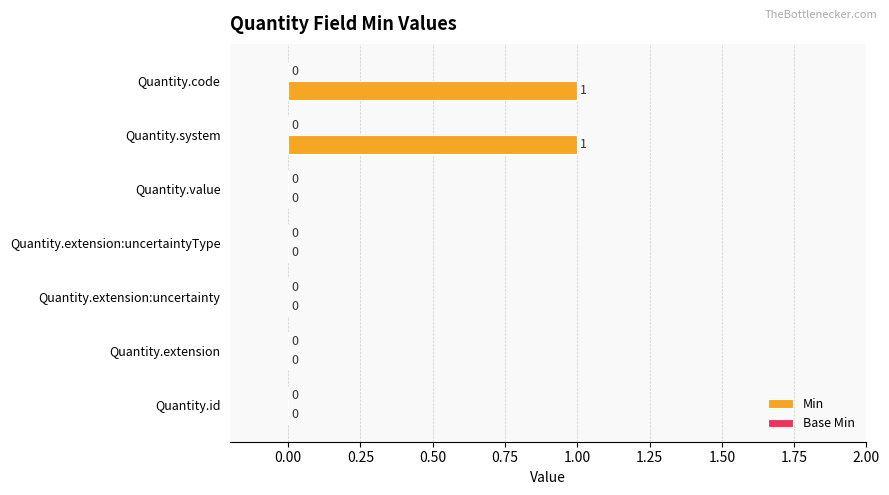

Is it true that the value at Quantity.id is -1?

False